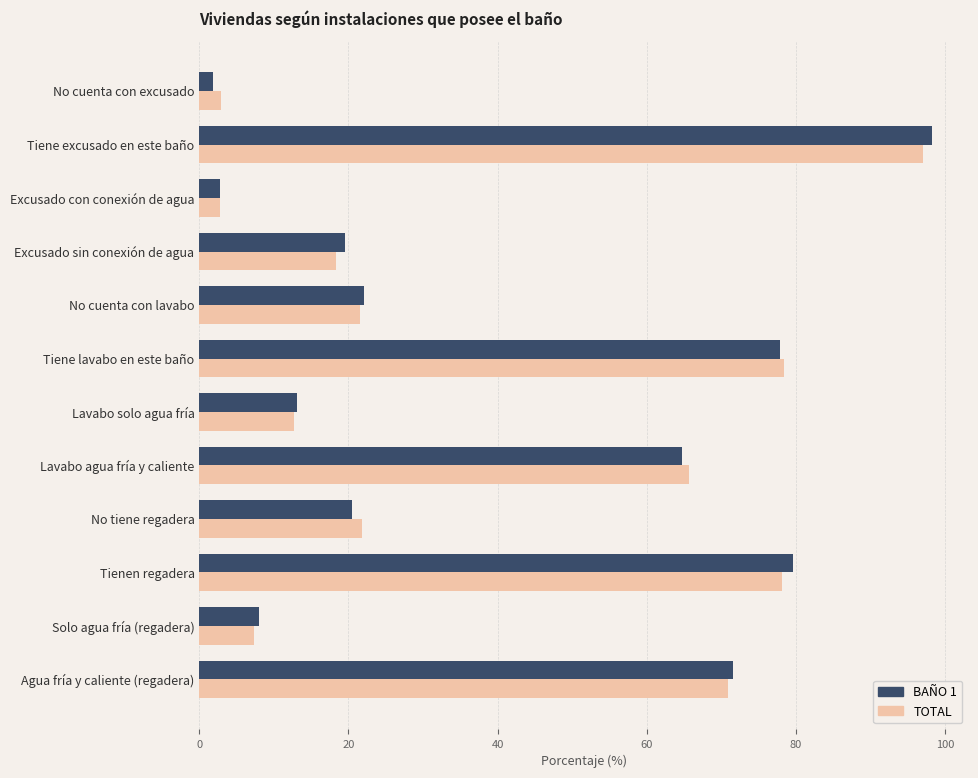

True or false: TOTAL has a value of 2.7 at Excusado con conexión de agua.

True